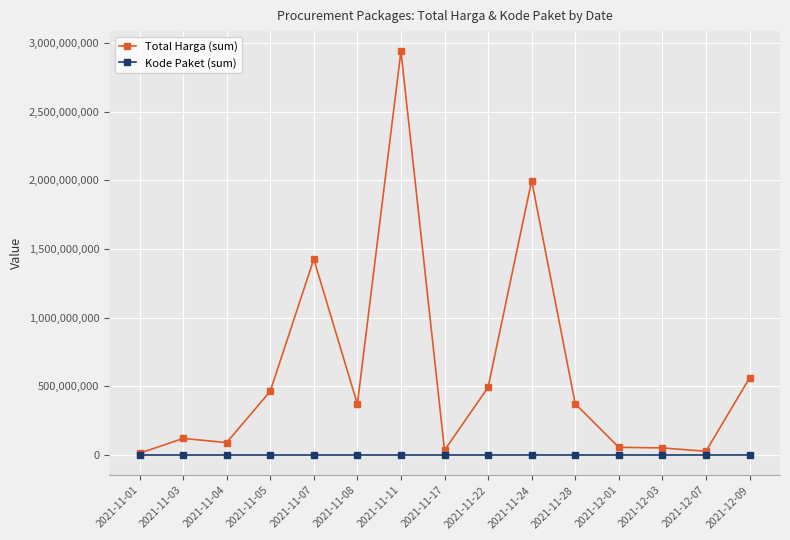

The Total Harga (sum) series shows 547344411 at 2021-11-24. True or false?

False